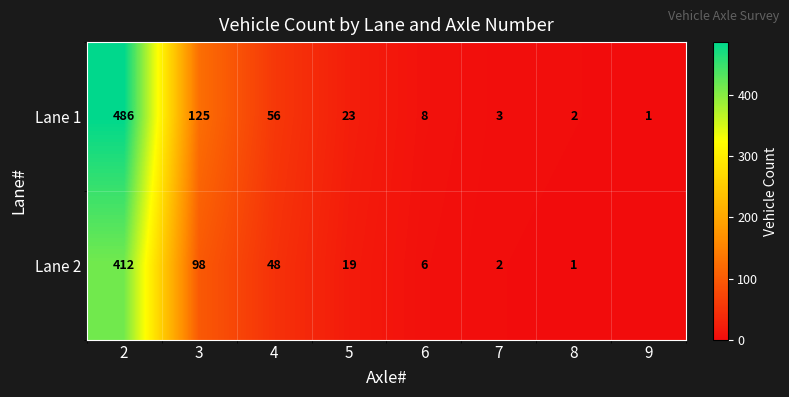

Between 3 and 7, which series saw the biggest shift?

Lane 1